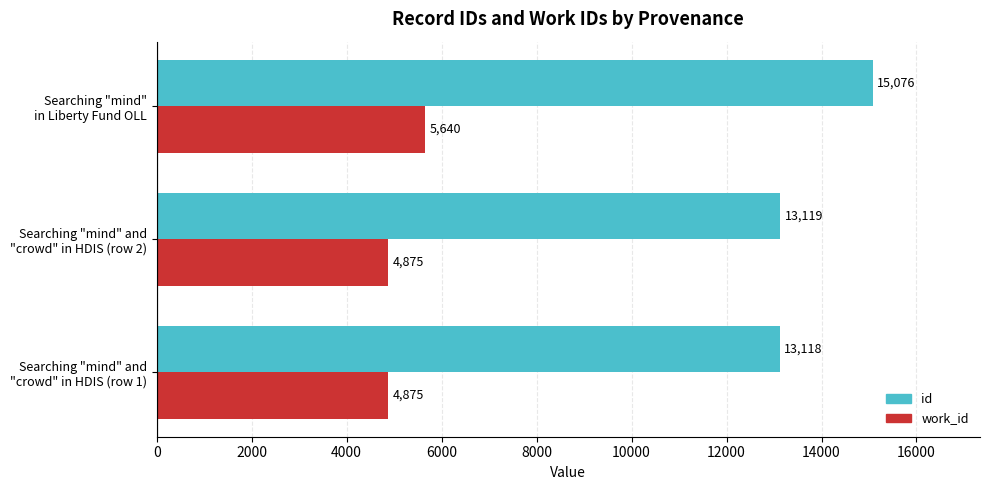

Rank the series by their maximum value, from lowest to highest.

work_id, id